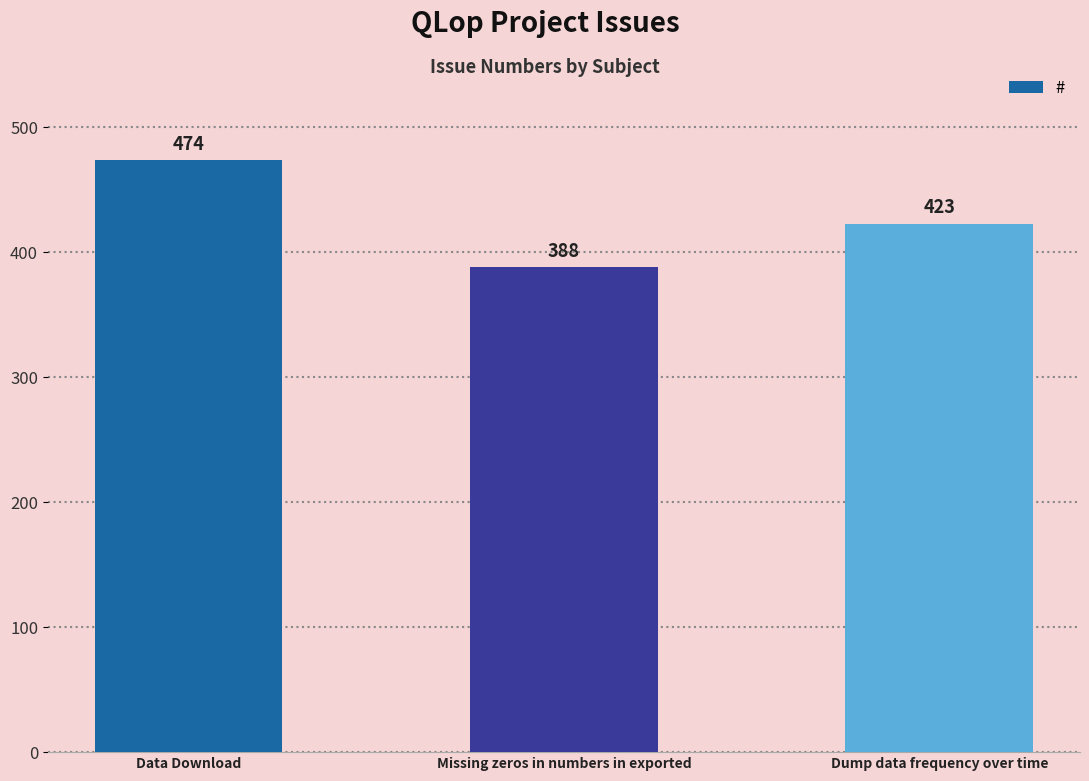

What is the average value?

428